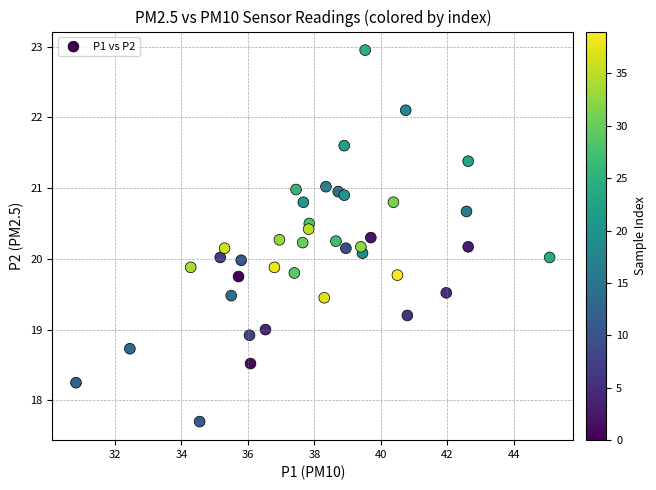

What is the range of X values (max minus min)?

14.2